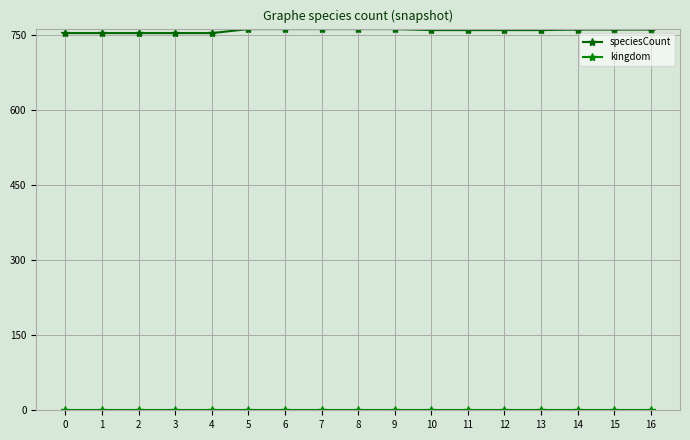

Which series has the widest spread of values?

speciesCount